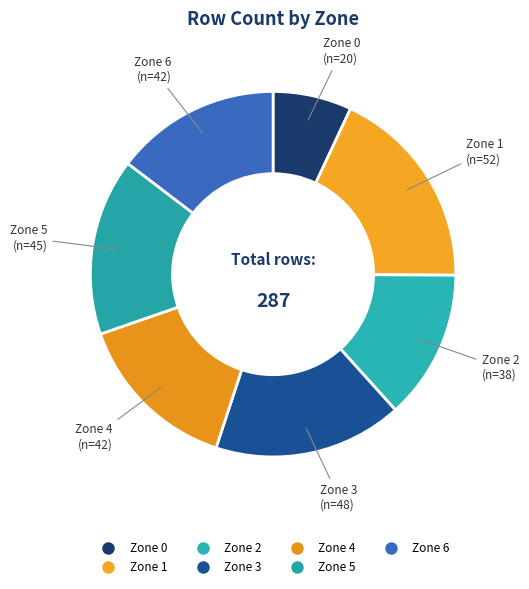

Is there a majority slice in this chart?

No